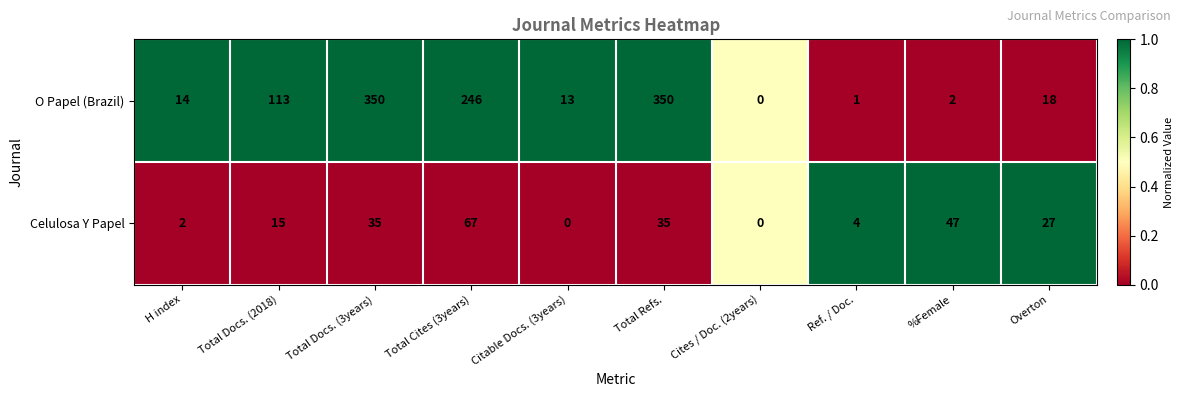

What is the greatest value displayed?

350